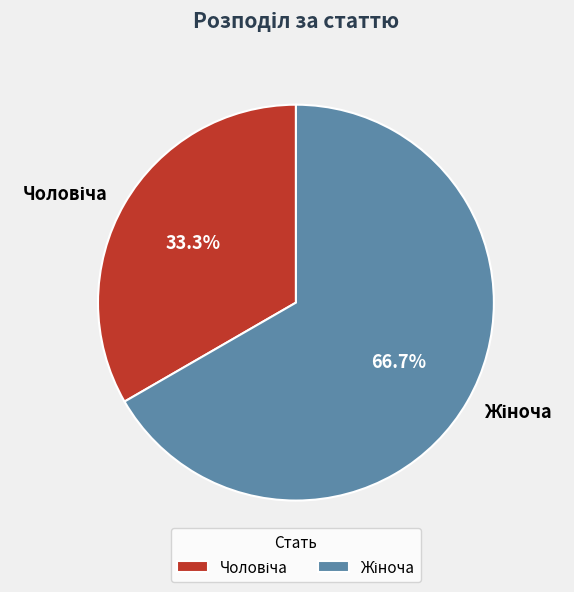

Count the number of slices in the pie.

2